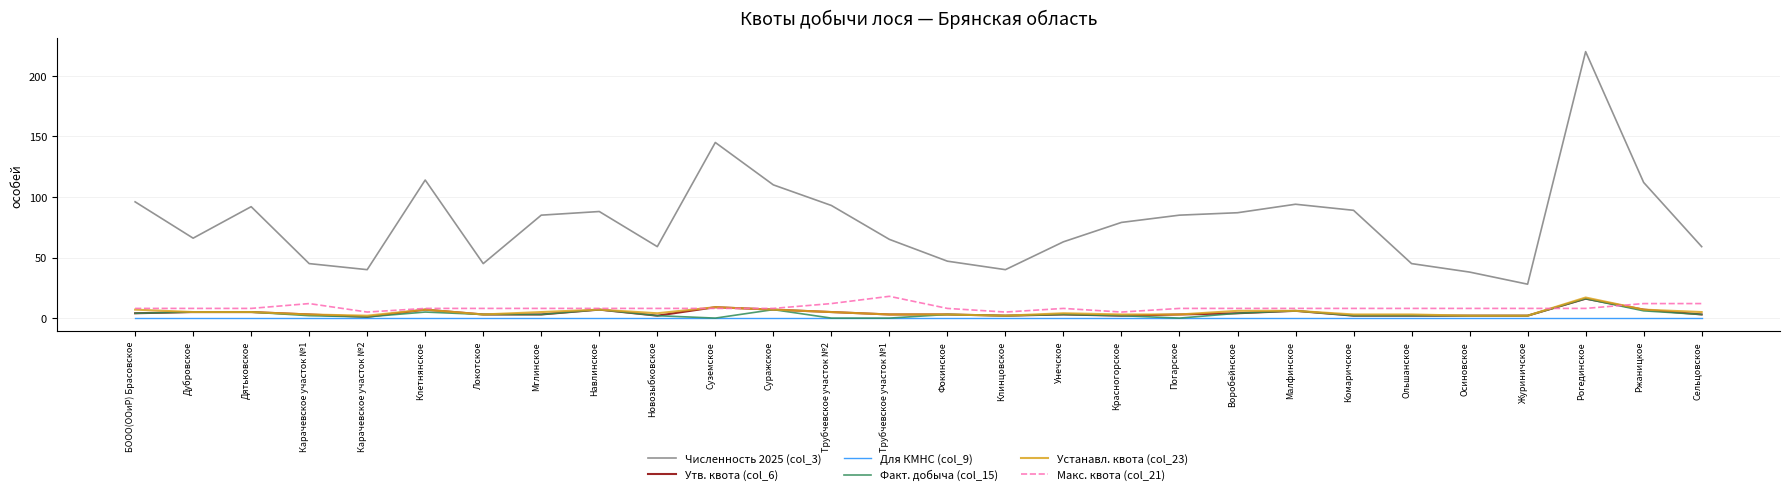

Which series has the largest total across all categories?

Численность 2025 (col_3)